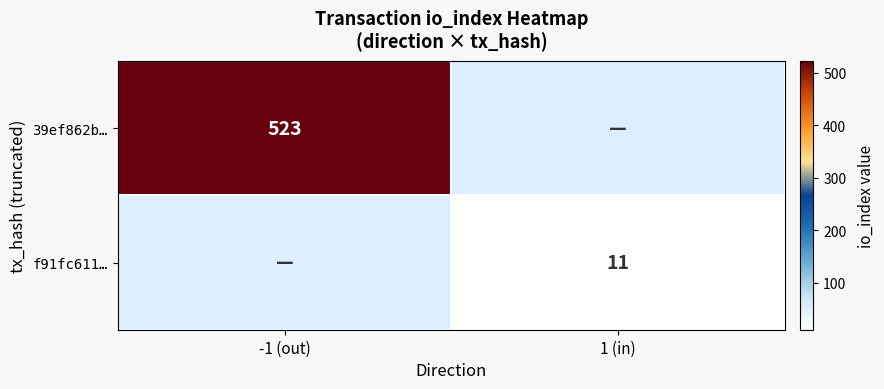

The f91fc611… series shows 11 at 1 (in). True or false?

True